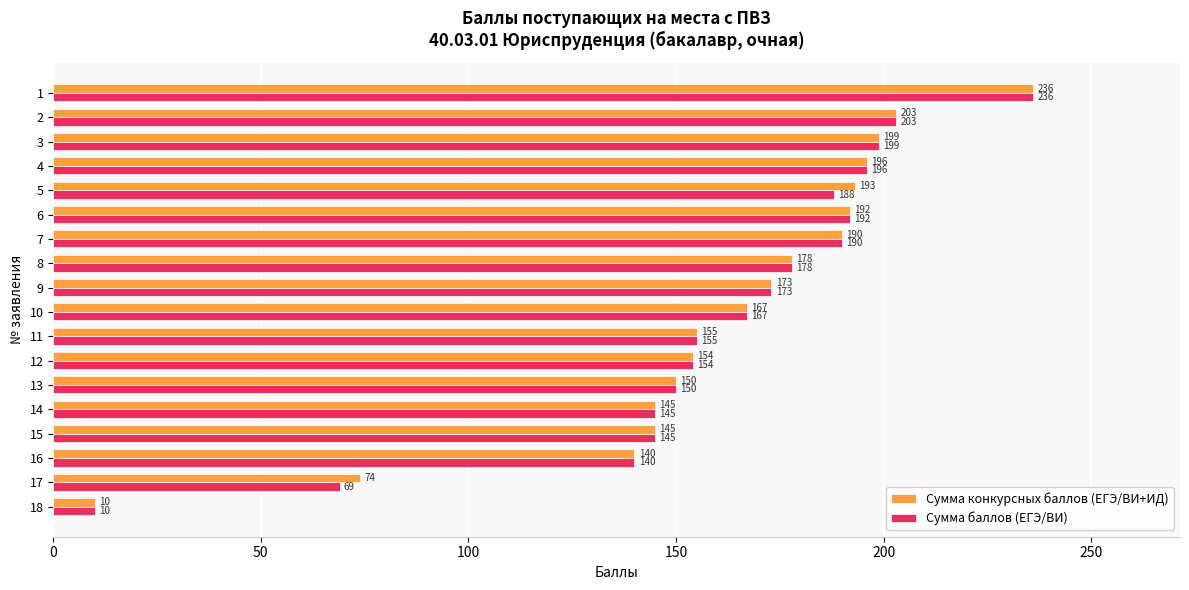

What is the sum of the Сумма конкурсных баллов (ЕГЭ/ВИ+ИД) values at 9 and 12?

327